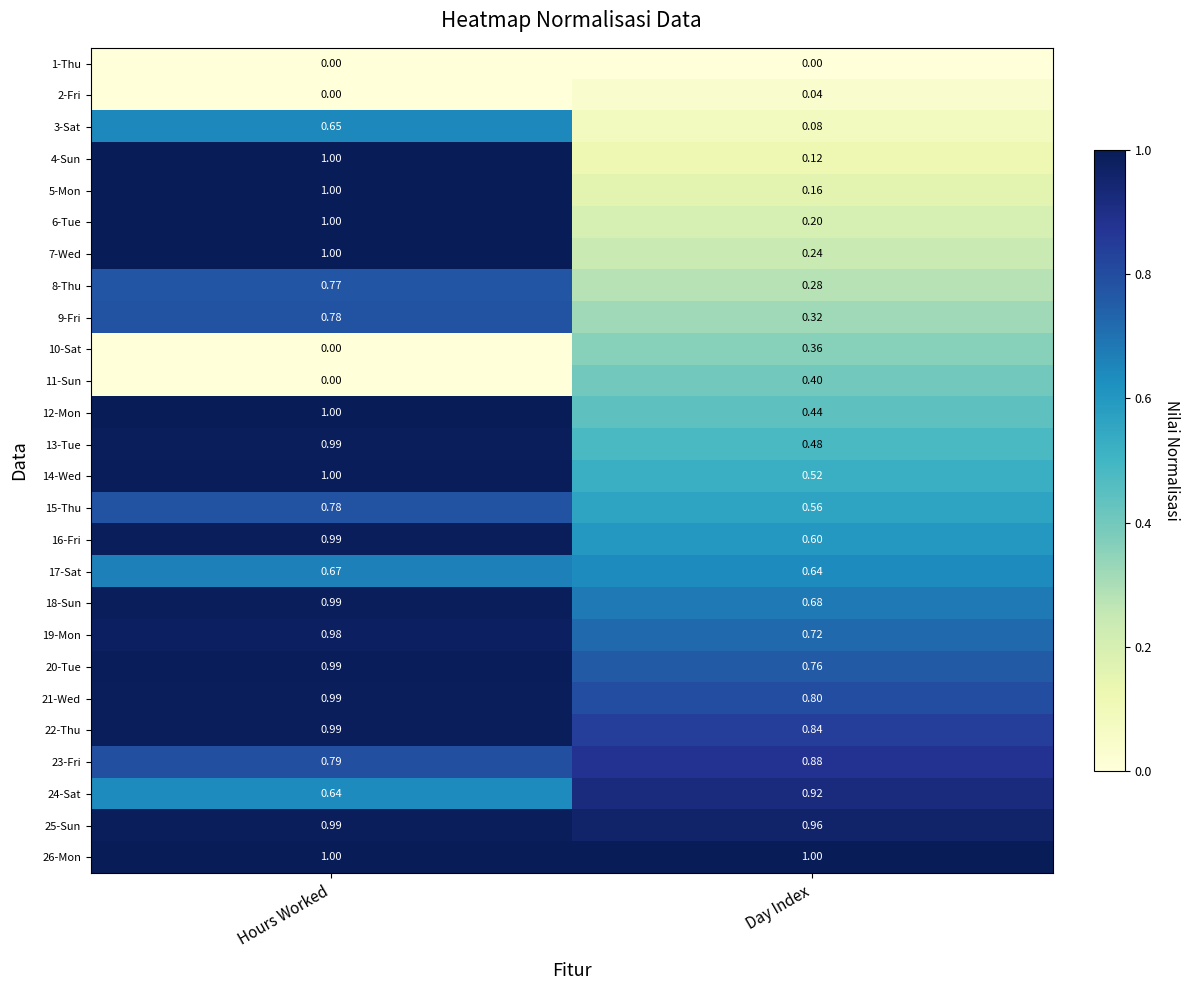

Which series has the largest total across all categories?

26-Mon